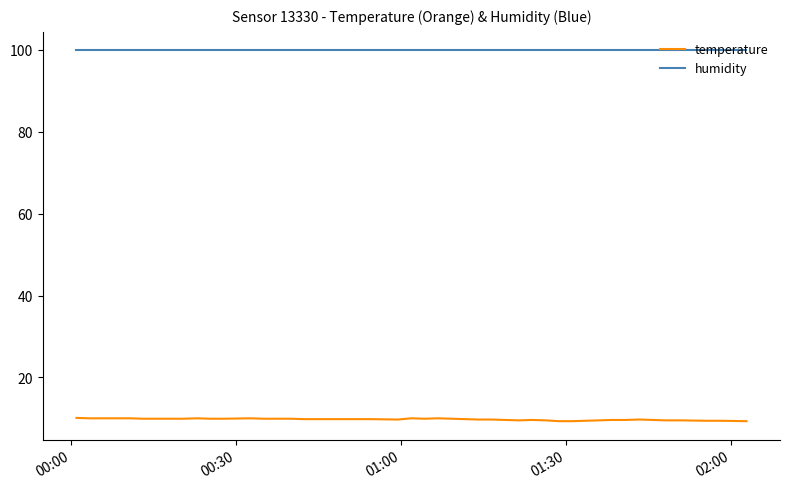

Rank the series by their maximum value, from highest to lowest.

humidity, temperature